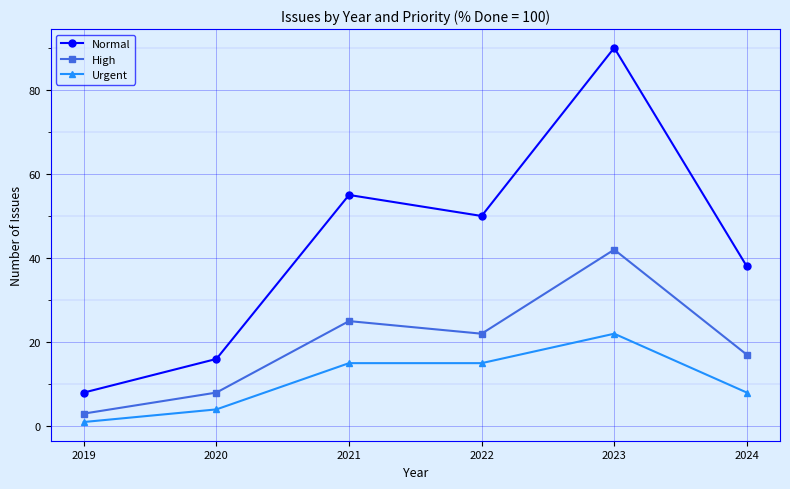

Rank the series by their average value, from highest to lowest.

Normal, High, Urgent